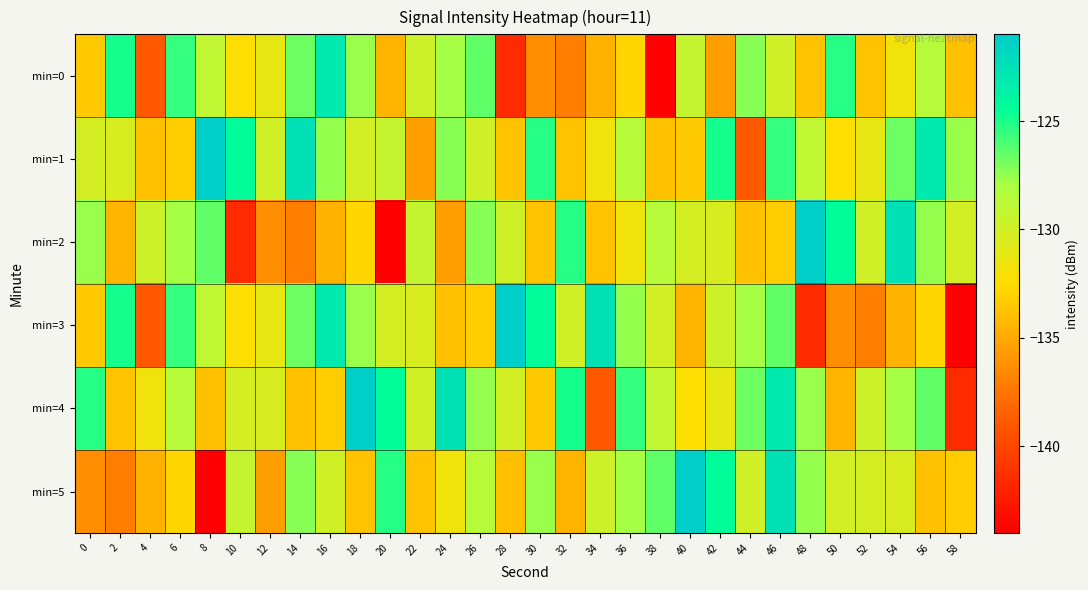

Between 28 and 52, which is larger?

52